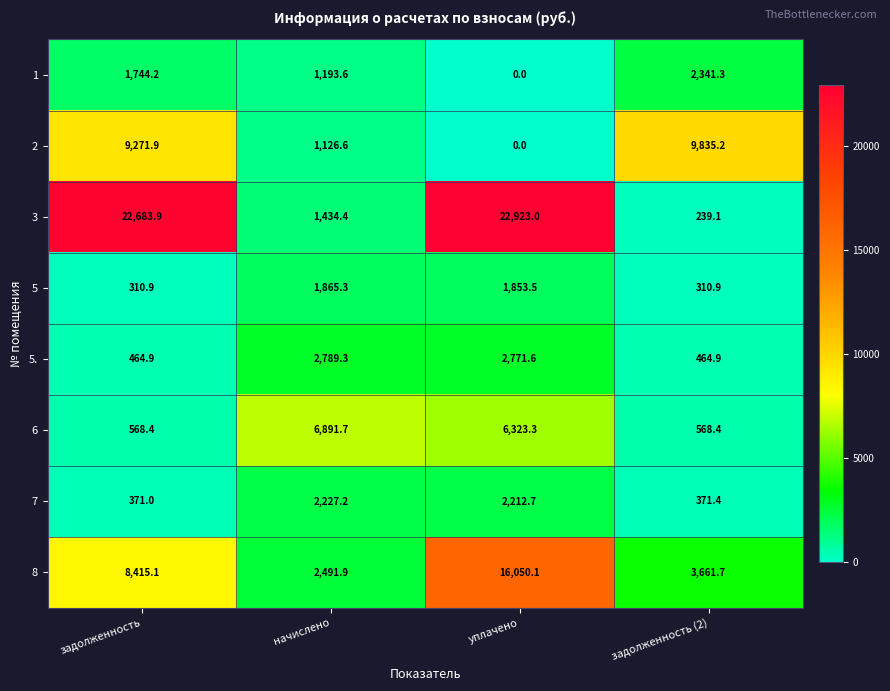

At задолженность, list the series in order from smallest to largest.

5, 7, 5., 6, 1, 8, 2, 3